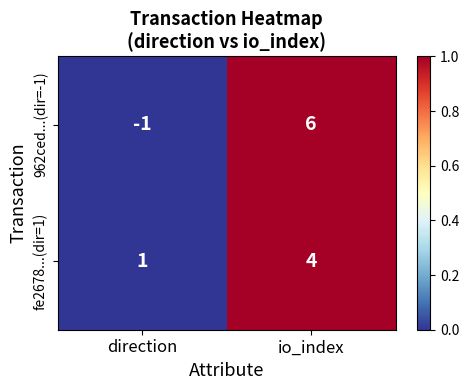

Rank the series by their maximum value, from lowest to highest.

fe2678...(dir=1), 962ced...(dir=-1)